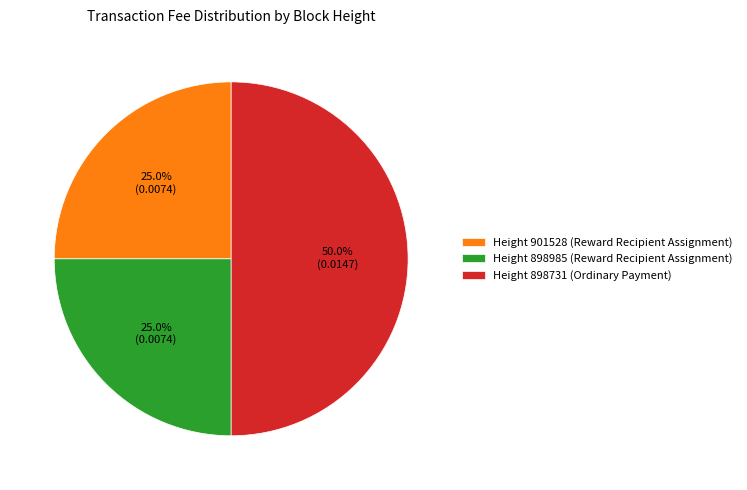

Does Height 901528 (Reward Recipient Assignment) account for over 50% of the chart?

No